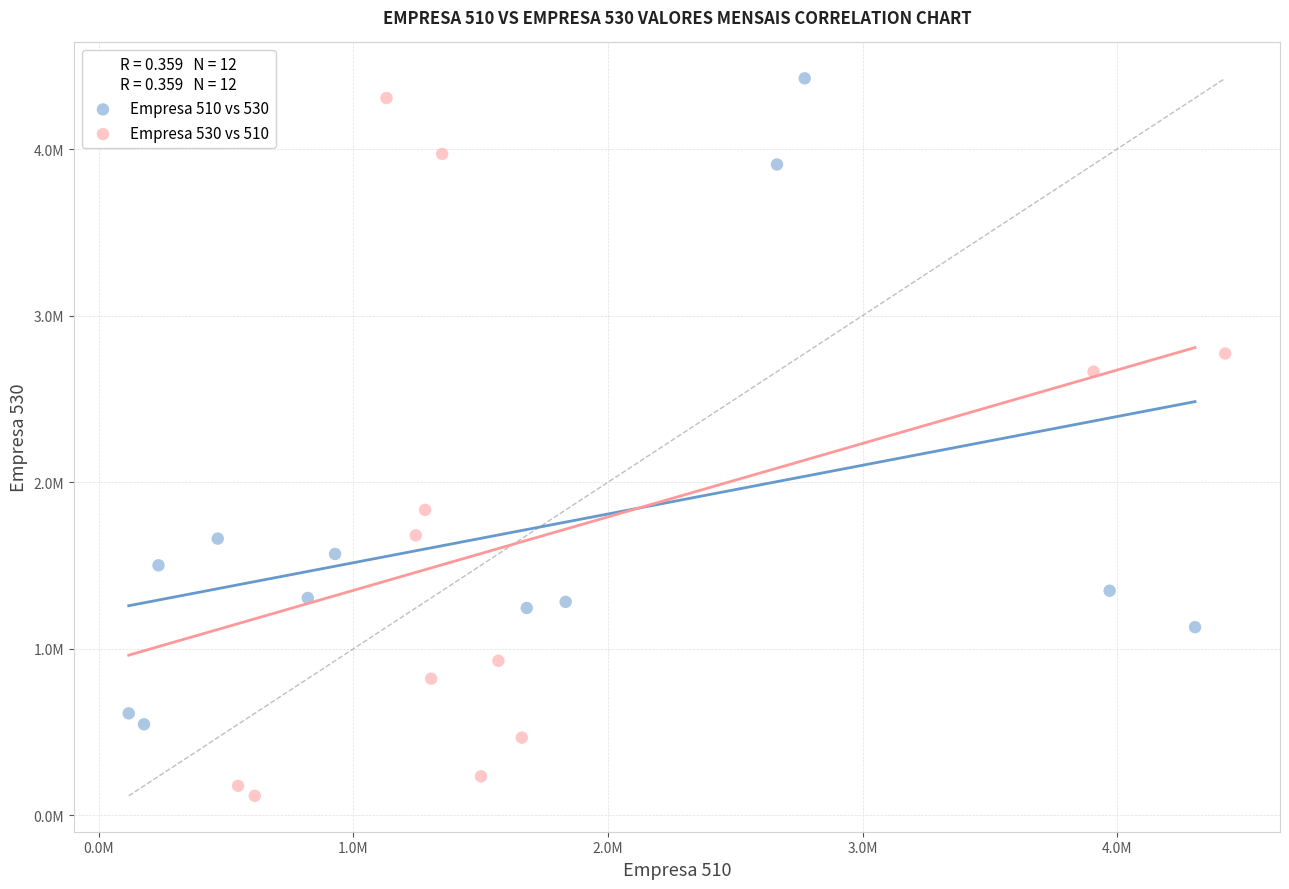

Which series reaches the minimum Y coordinate?

Empresa 530 vs 510